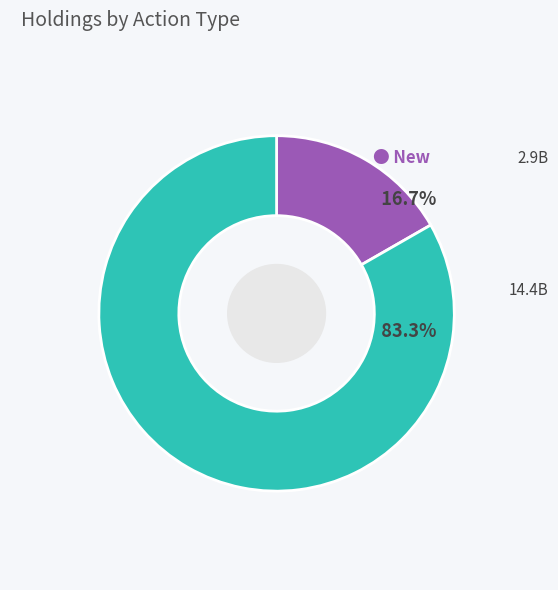

Does any single category account for the majority?

Yes